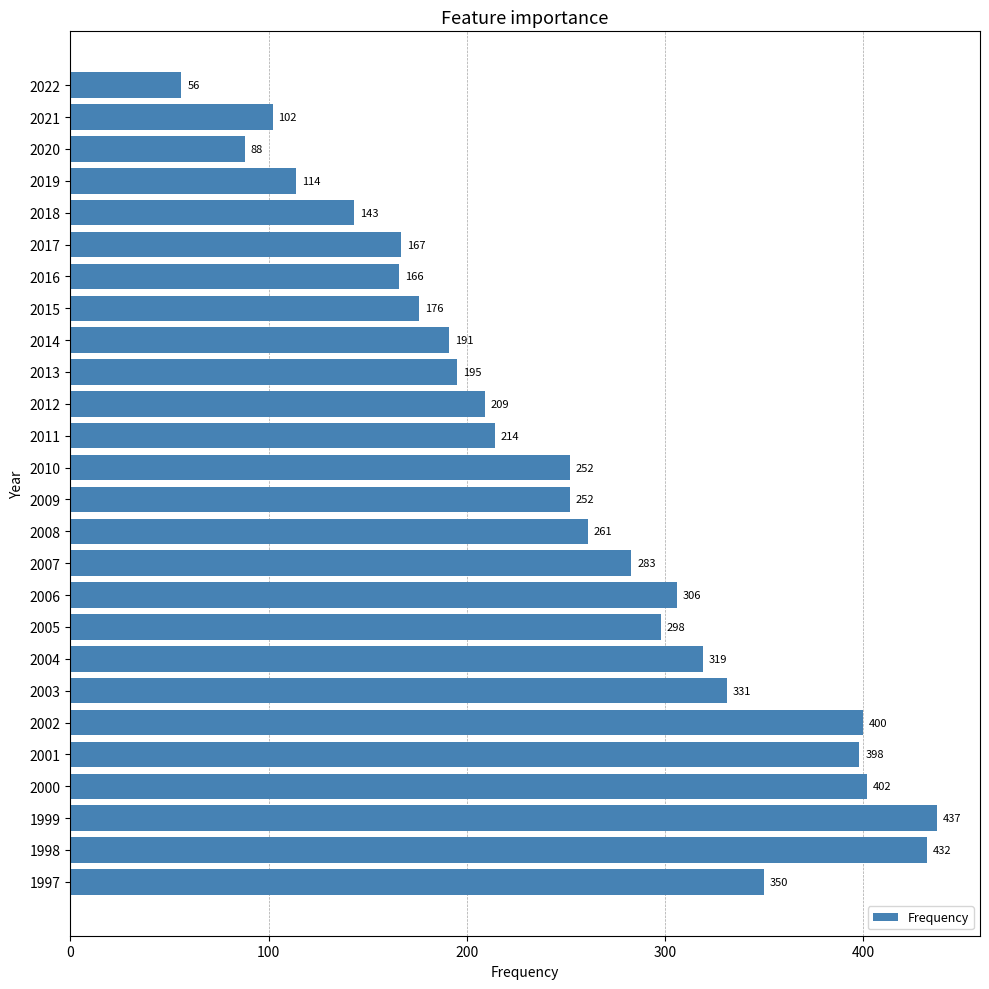

Which category has the lowest value across all series?

2022